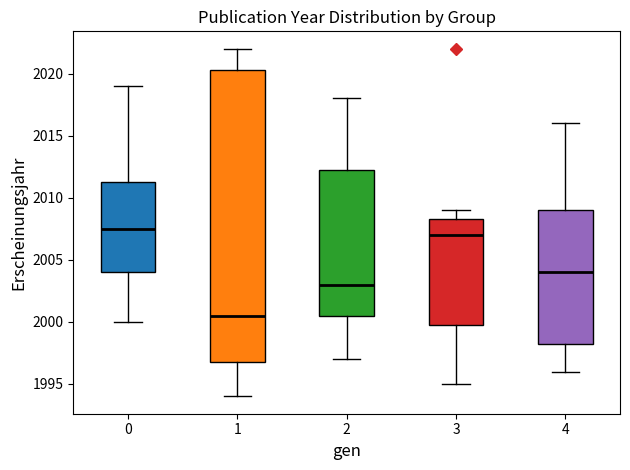

Comparing the boxes themselves (not the whiskers), which one is the tallest?

1